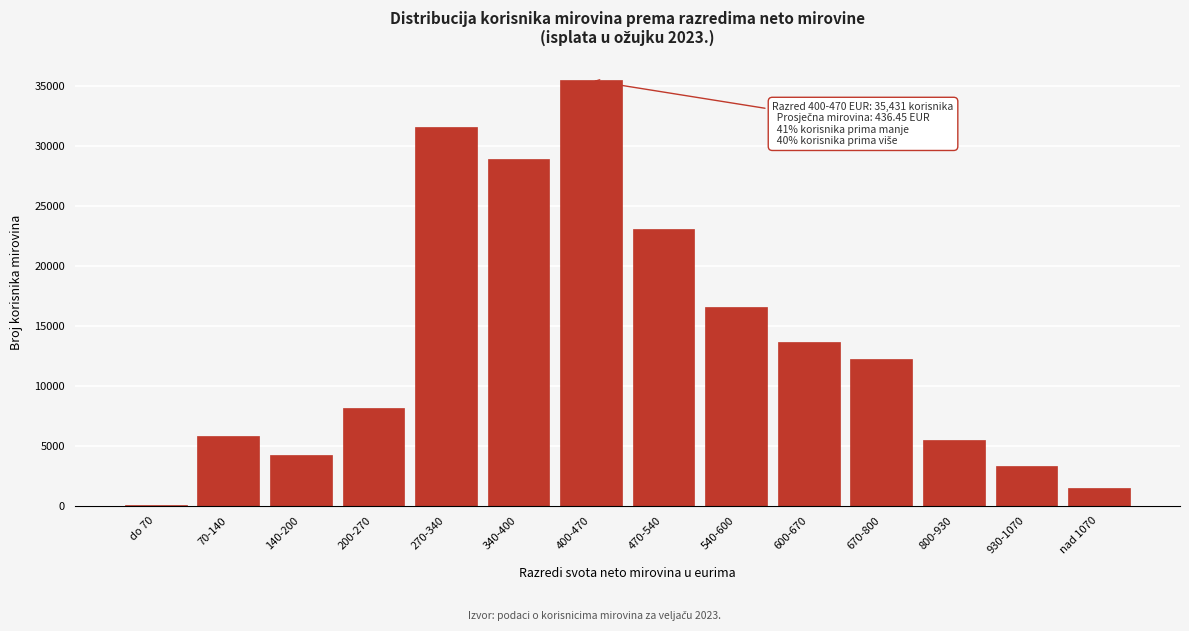

Reading left to right, list all the values displayed in this chart.

do 70=52	70-140=5841	140-200=4281	200-270=8164	270-340=31572	340-400=28874	400-470=35431	470-540=23033	540-600=16542	600-670=13669	670-800=12278	800-930=5481	930-1070=3324	nad 1070=1501